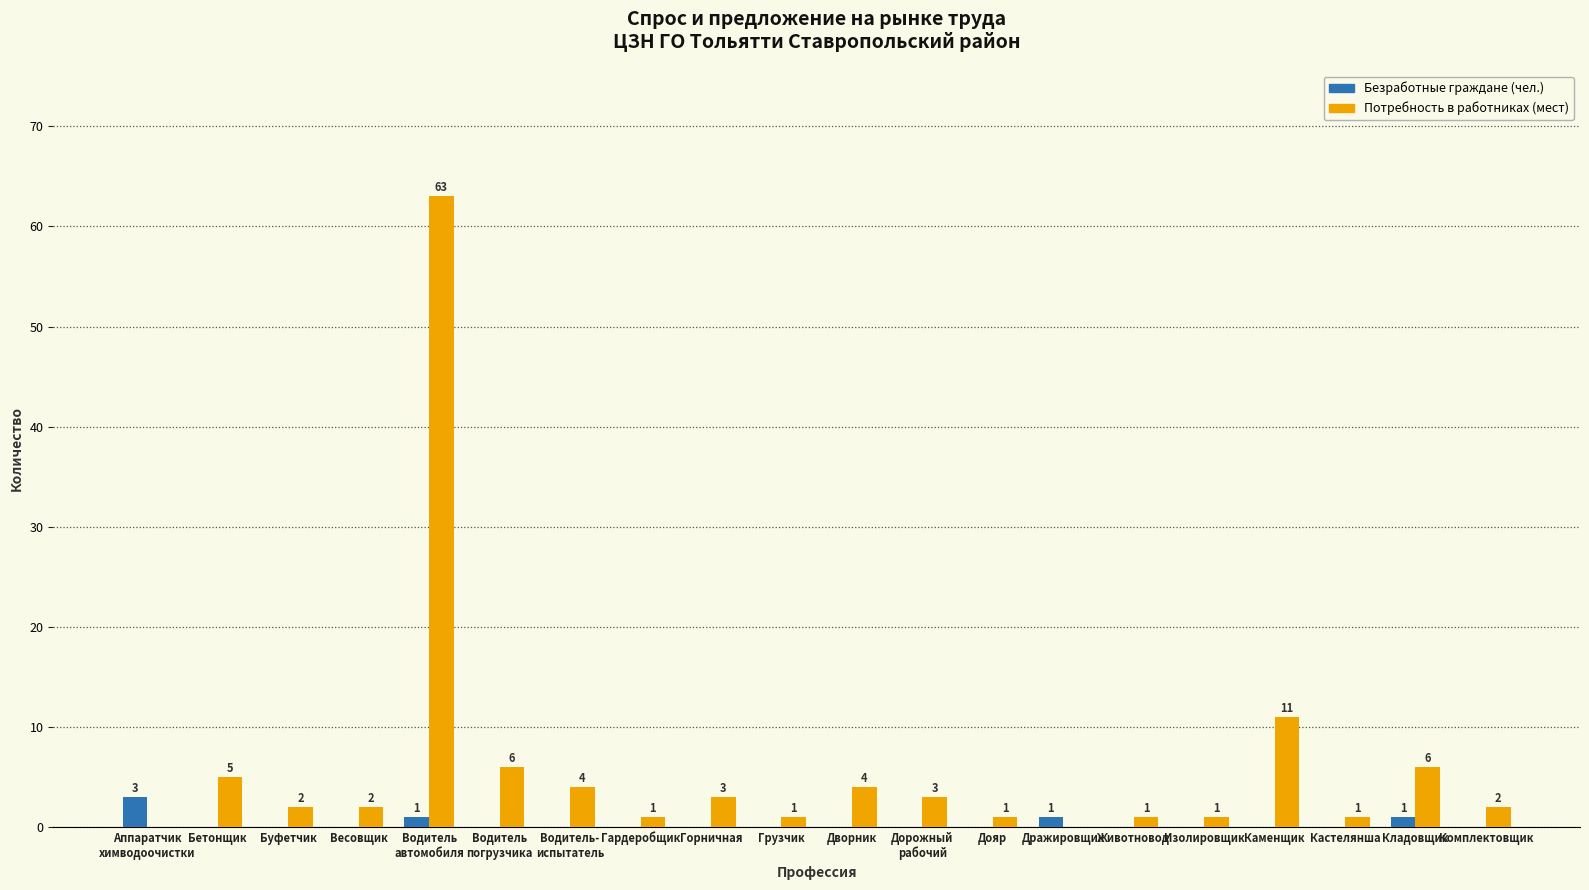

The value of Безработные граждане (чел.) at Каменщик is 0. True or false?

True